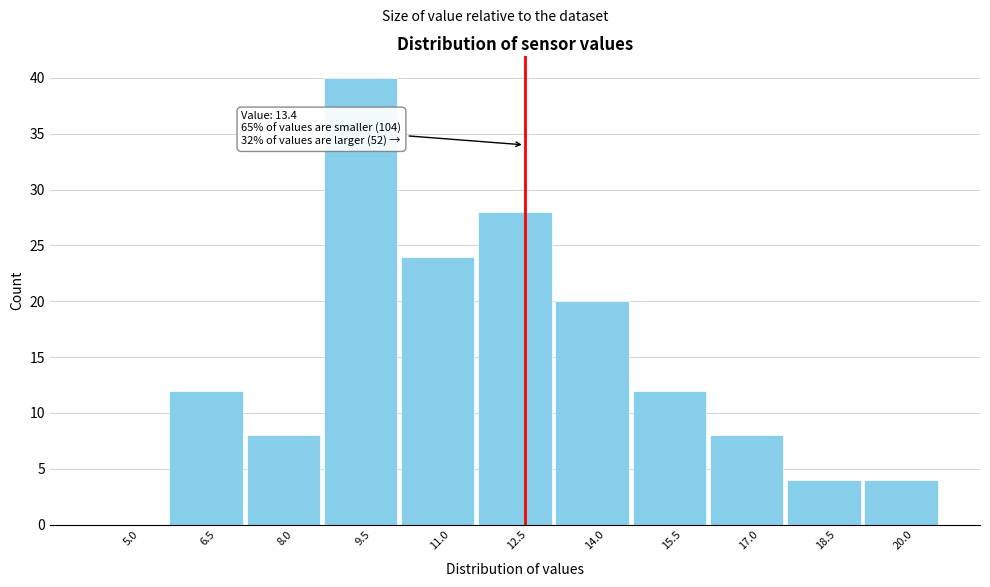

Reading left to right, transcribe all the data shown in this chart.

5.0=0	6.5=12	8.0=8	9.5=40	11.0=24	12.5=28	14.0=20	15.5=12	17.0=8	18.5=4	20.0=4